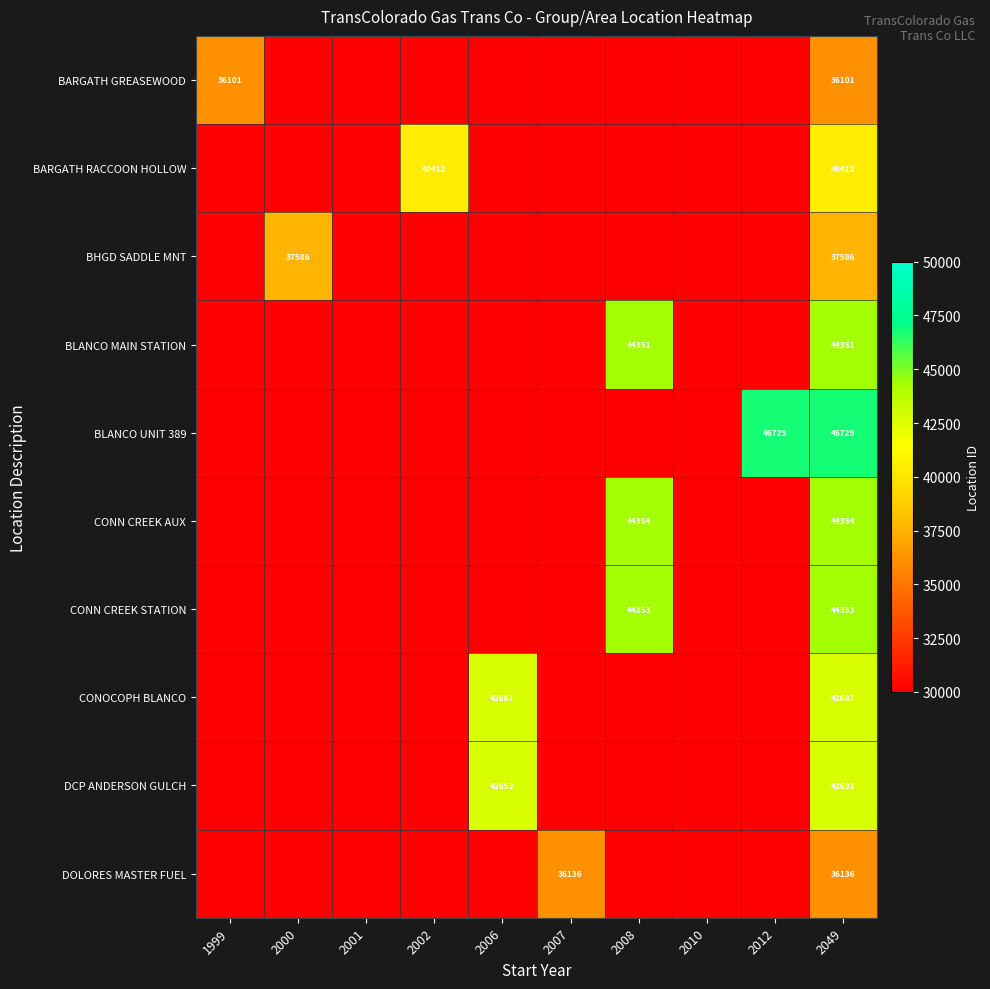

At 2049, list the series in order from smallest to largest.

BARGATH GREASEWOOD, DOLORES MASTER FUEL, BHGD SADDLE MNT, BARGATH RACCOON HOLLOW, CONOCOPH BLANCO, DCP ANDERSON GULCH, BLANCO MAIN STATION, CONN CREEK STATION, CONN CREEK AUX, BLANCO UNIT 389